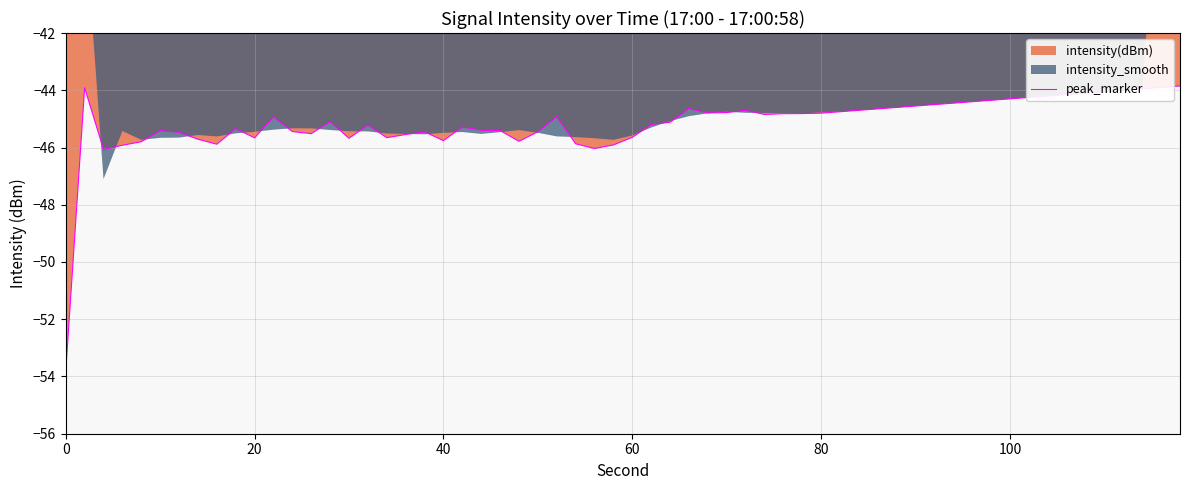

True or false: intensity_smooth has a value of -30.1 at 10.

False